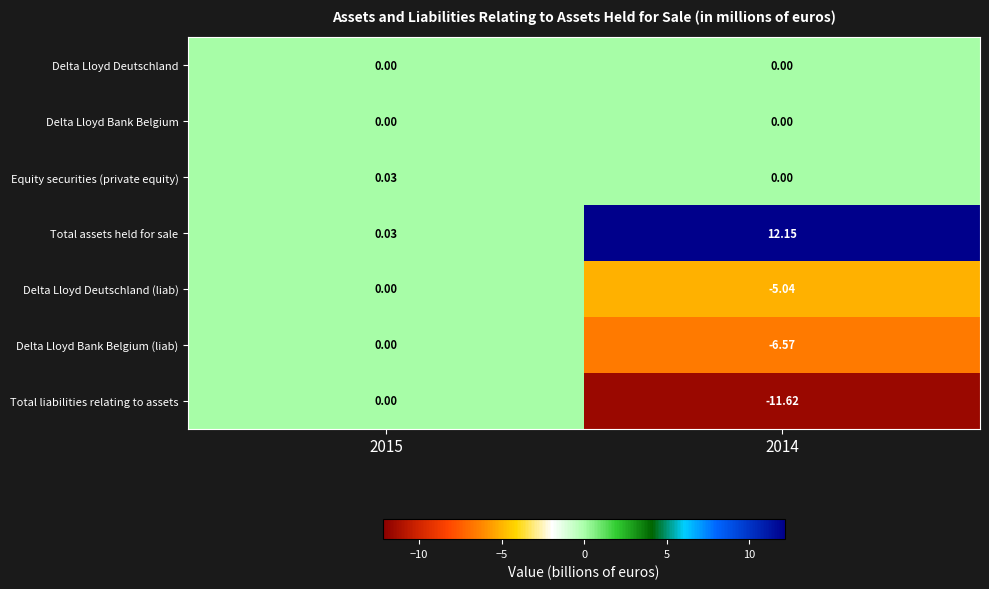

Which series has the largest range (max minus min)?

Total assets held for sale